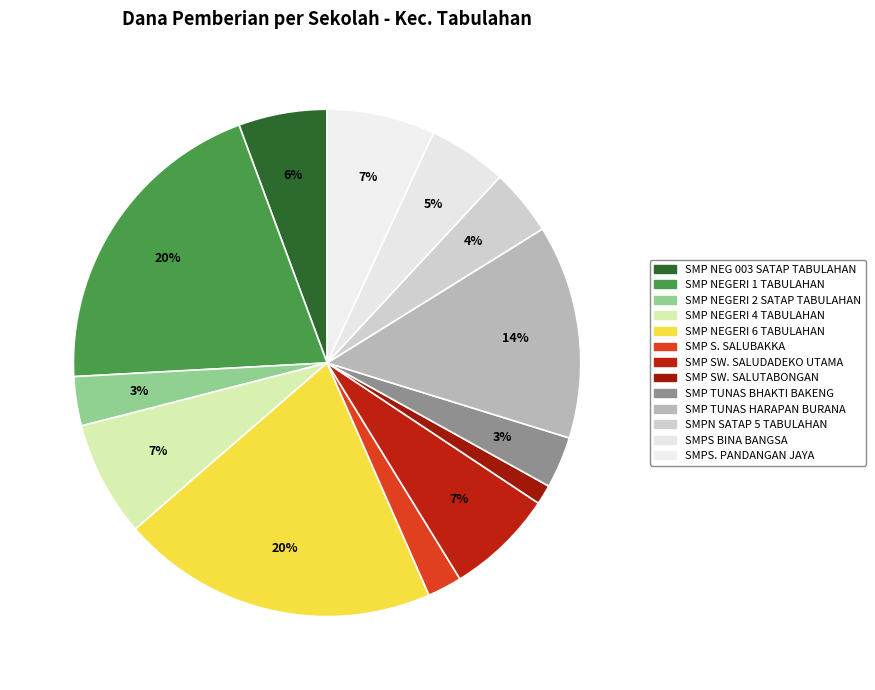

How many slices are in this pie chart?

13